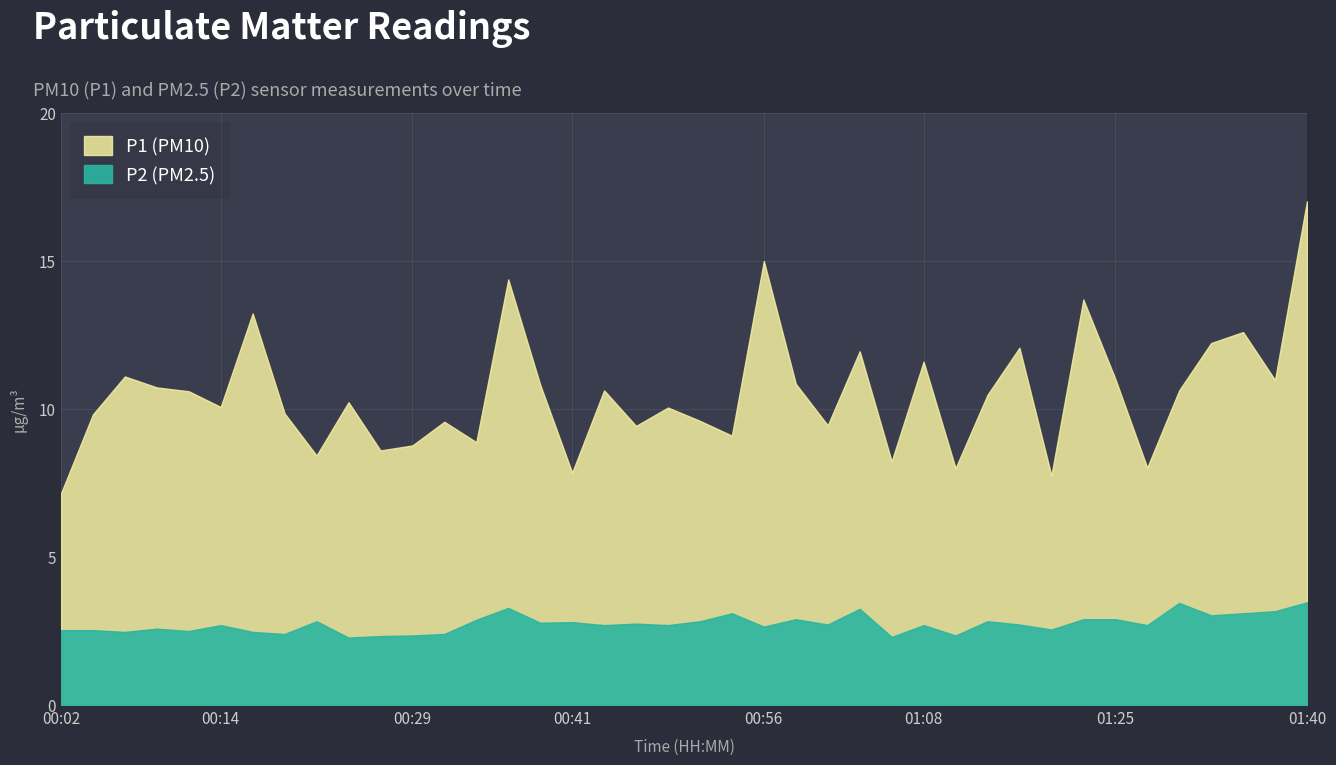

Reading left to right, list all the values displayed in this chart.

P1: 7.2	9.8	11.1	10.7	10.6	10.1	13.2	9.8	8.4	10.2	8.6	8.8	9.6	8.9	14.4	10.8	7.8	10.6	9.4	10.1	9.6	9.1	15.0	10.8	9.4	11.9	8.2	11.6	8.0	10.5	12.1	7.8	13.7	11.0	8.0	10.6	12.2	12.6	11.0	17.0
P2: 2.5	2.5	2.5	2.6	2.5	2.7	2.5	2.4	2.8	2.3	2.3	2.4	2.4	2.9	3.3	2.8	2.8	2.7	2.8	2.7	2.8	3.1	2.6	2.9	2.7	3.2	2.3	2.7	2.4	2.8	2.7	2.5	2.9	2.9	2.7	3.5	3.0	3.1	3.2	3.5